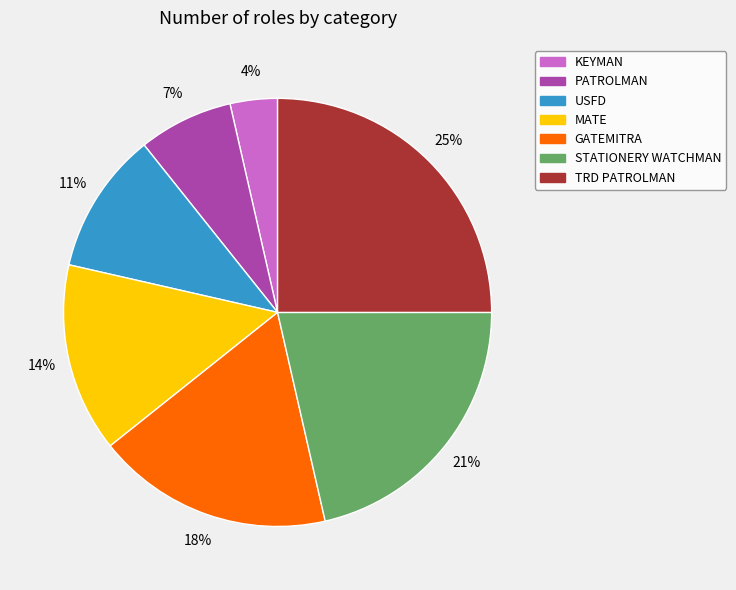

Which category has the smallest portion of the pie?

KEYMAN